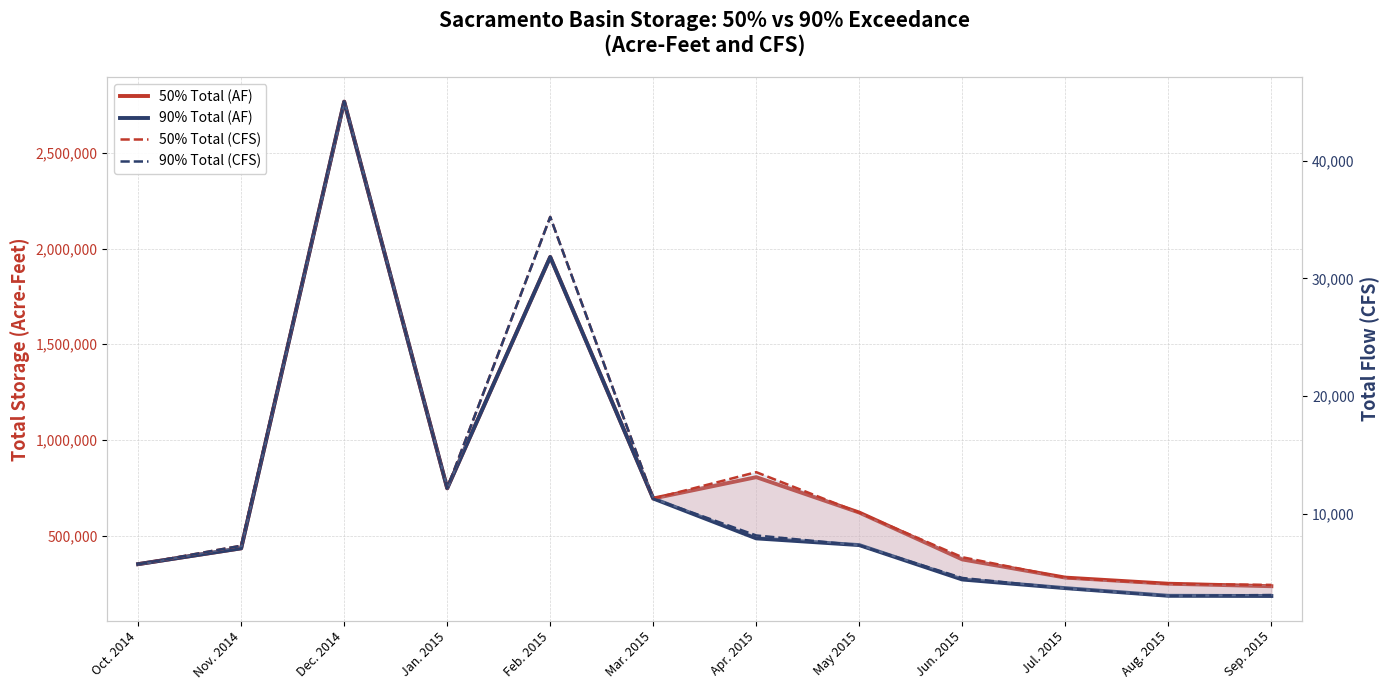

What is the total value across all series at Dec. 2014?

5625898.9